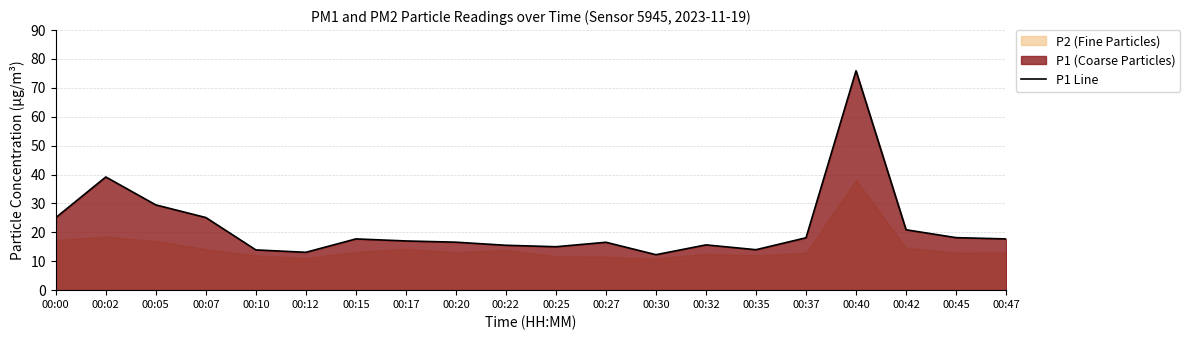

What is the value of the 1st point from the left?

25.1